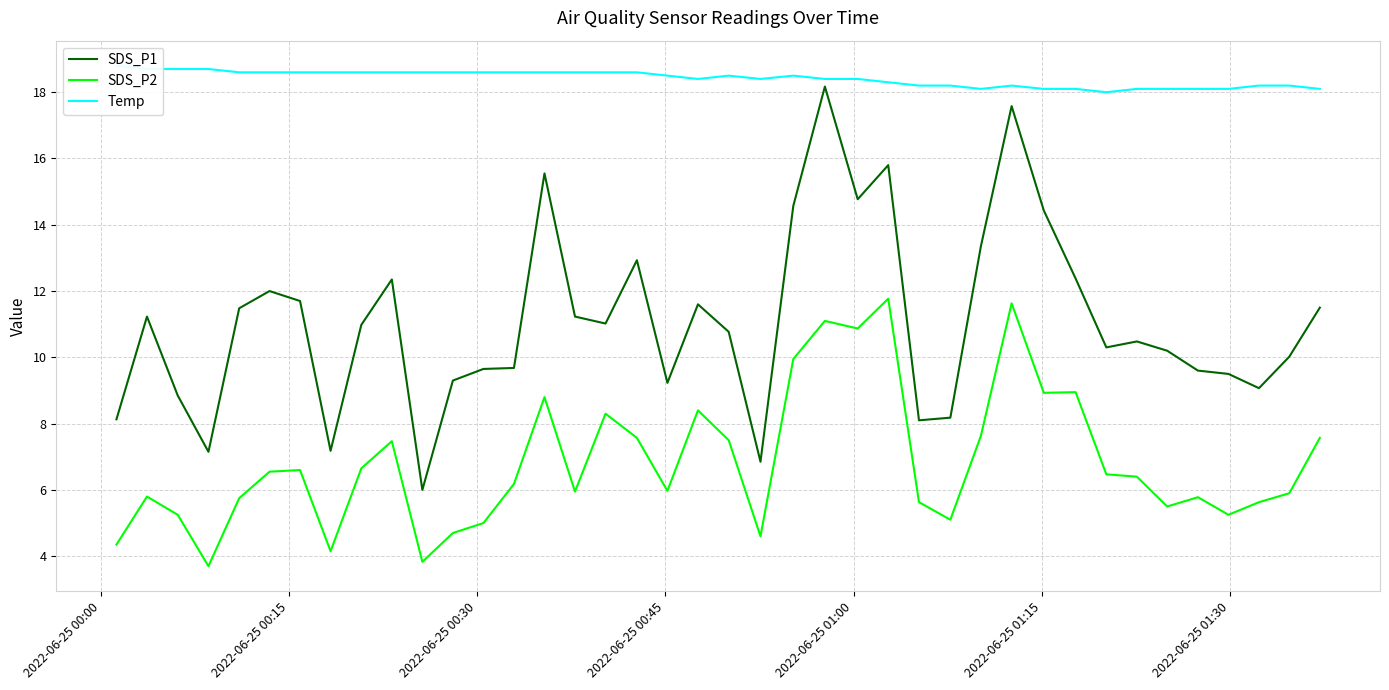

True or false: SDS_P1 and SDS_P2 intersect in this chart.

False